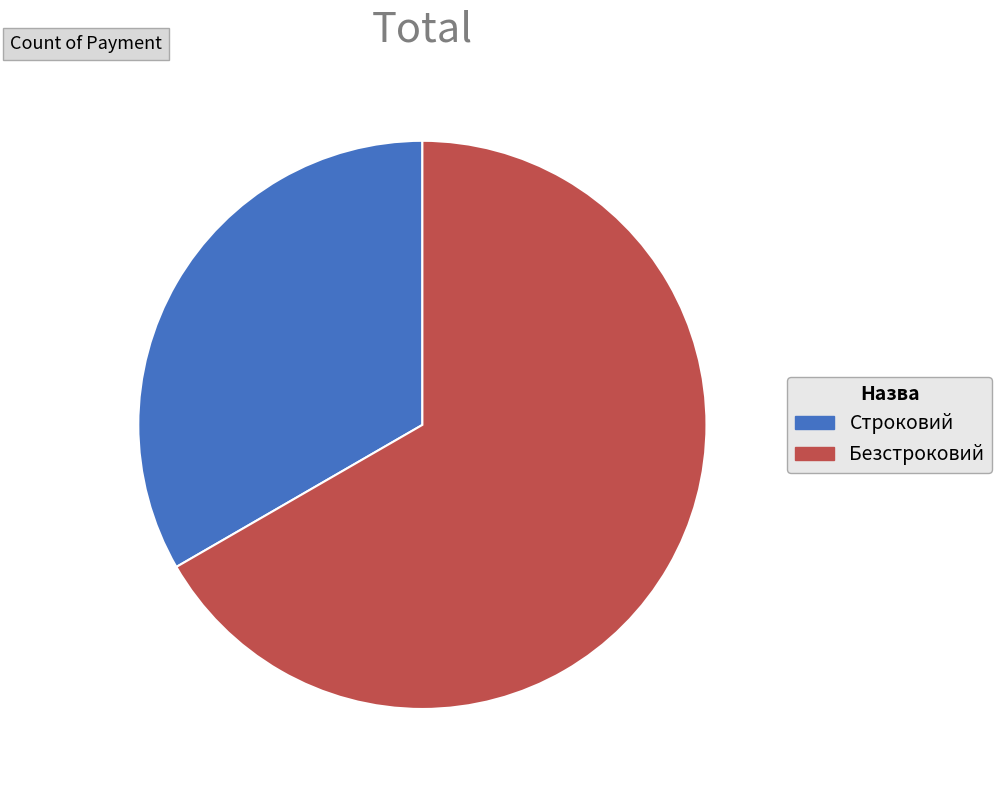

Which slice is the smallest?

Строковий